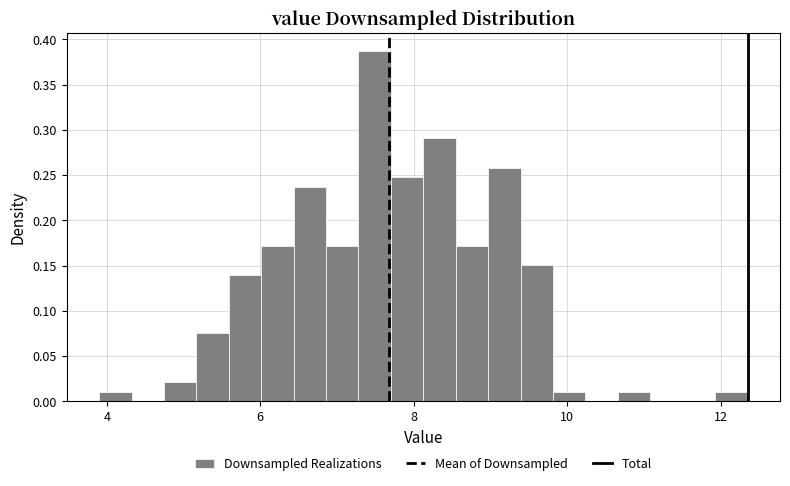

Around what value on the x-axis is the tallest bar? Give the approximate position of its centre, as read against the axis.

7.4